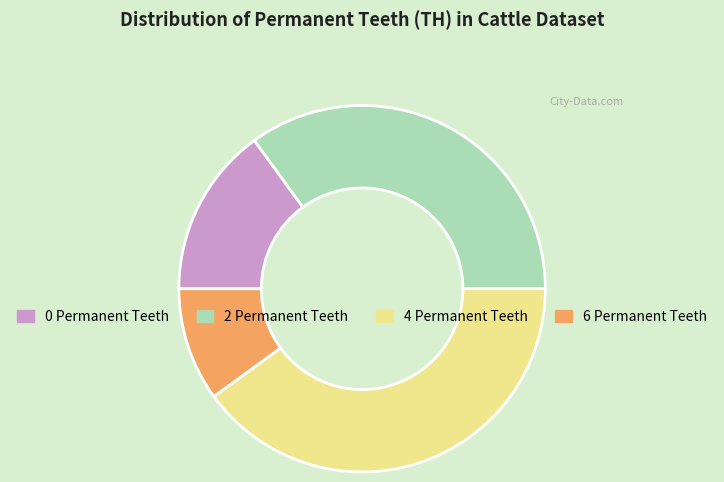

Rank the categories by value from highest to lowest.

4 Permanent Teeth, 2 Permanent Teeth, 0 Permanent Teeth, 6 Permanent Teeth